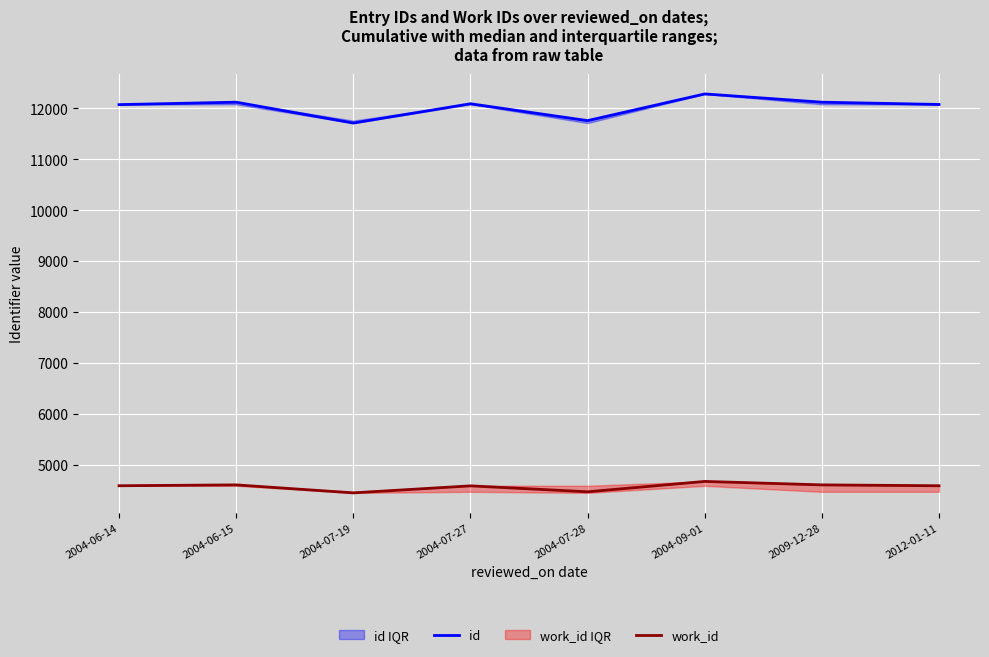

At which category does the chart reach its minimum across all series?

2004-07-19